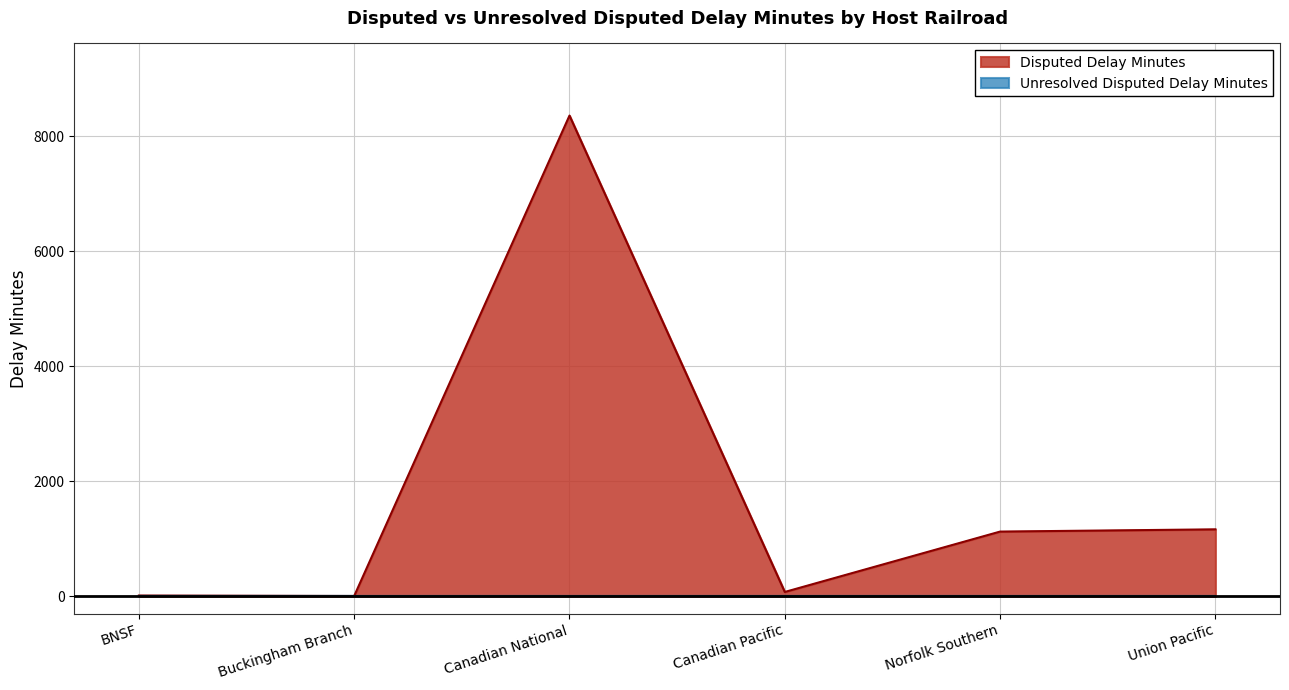

How many data points are above 1128?

2